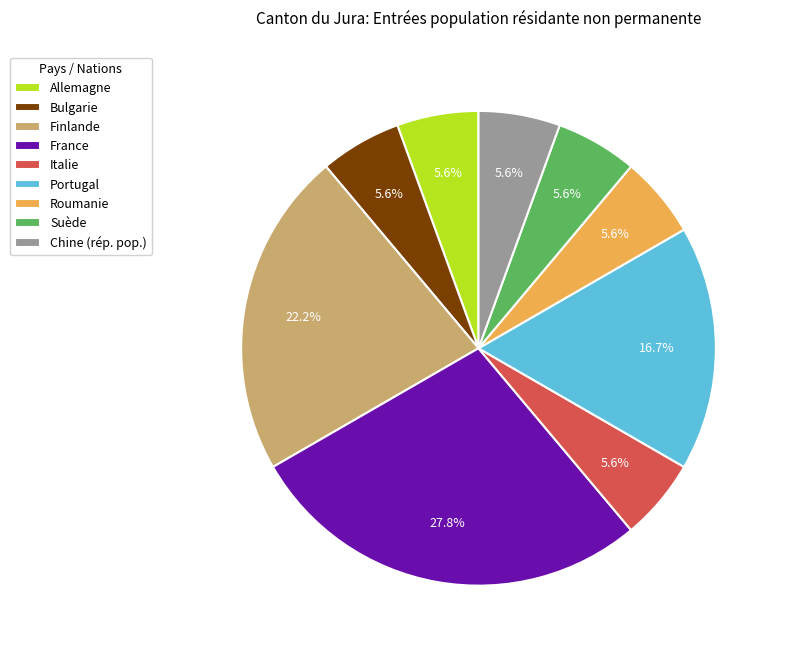

To the nearest percent, what percentage of the pie is Portugal?

17%